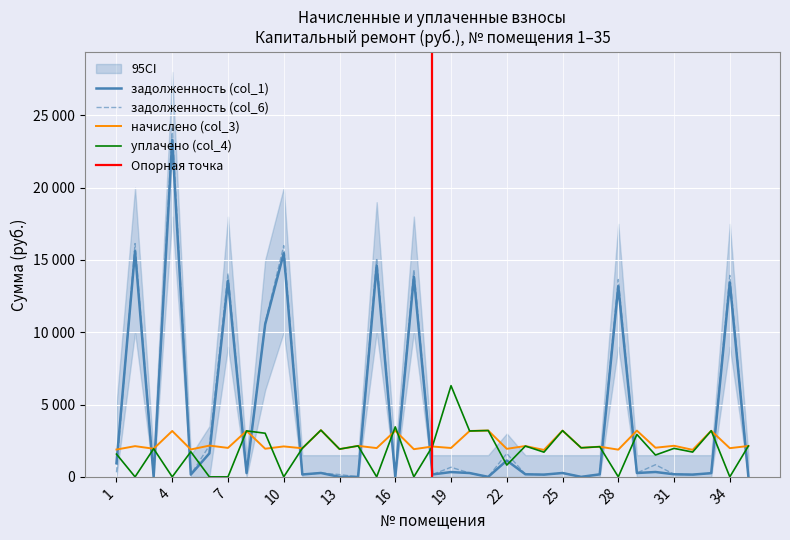

At which category is the sum across all series the highest?

4